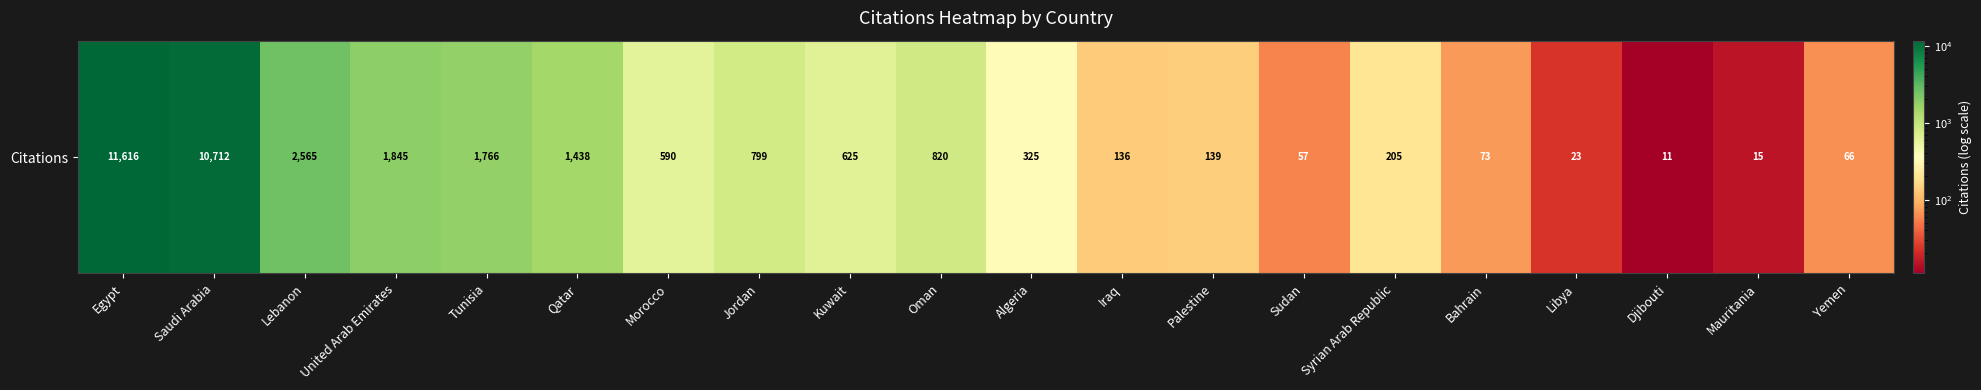

Reading left to right, what are all the values shown in this chart?

11616	10712	2565	1845	1766	1438	590	799	625	820	325	136	139	57	205	73	23	11	15	66